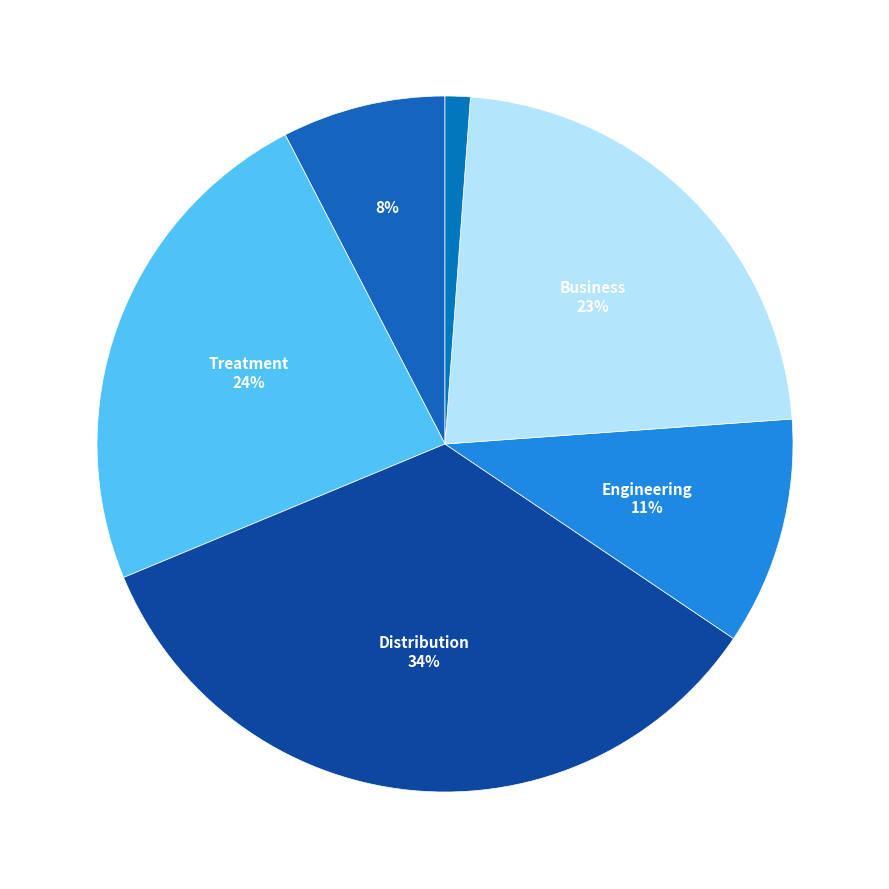

Count the number of slices in the pie.

6